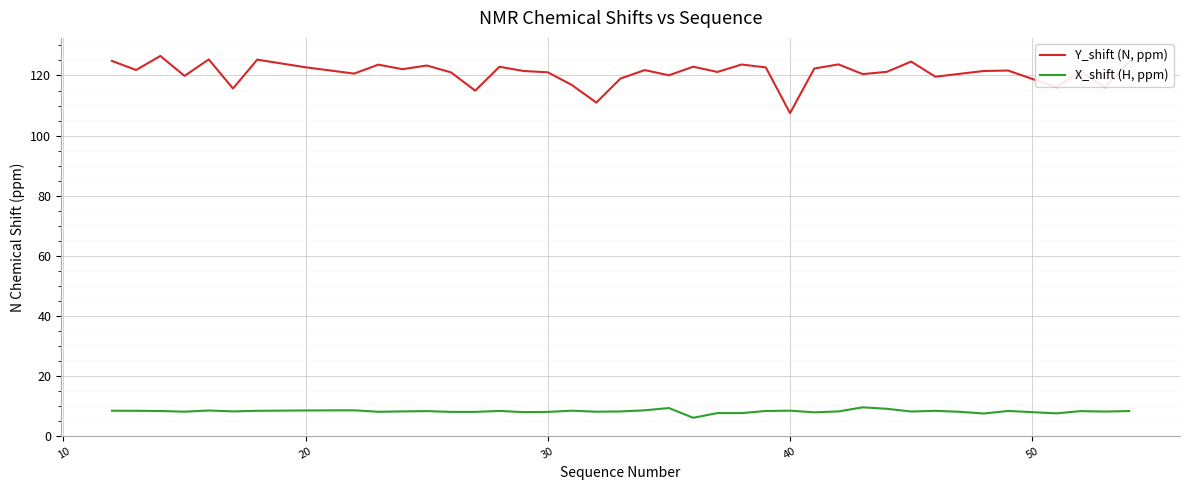

What are all the series names shown in the legend?

Y_shift (N, ppm), X_shift (H, ppm)